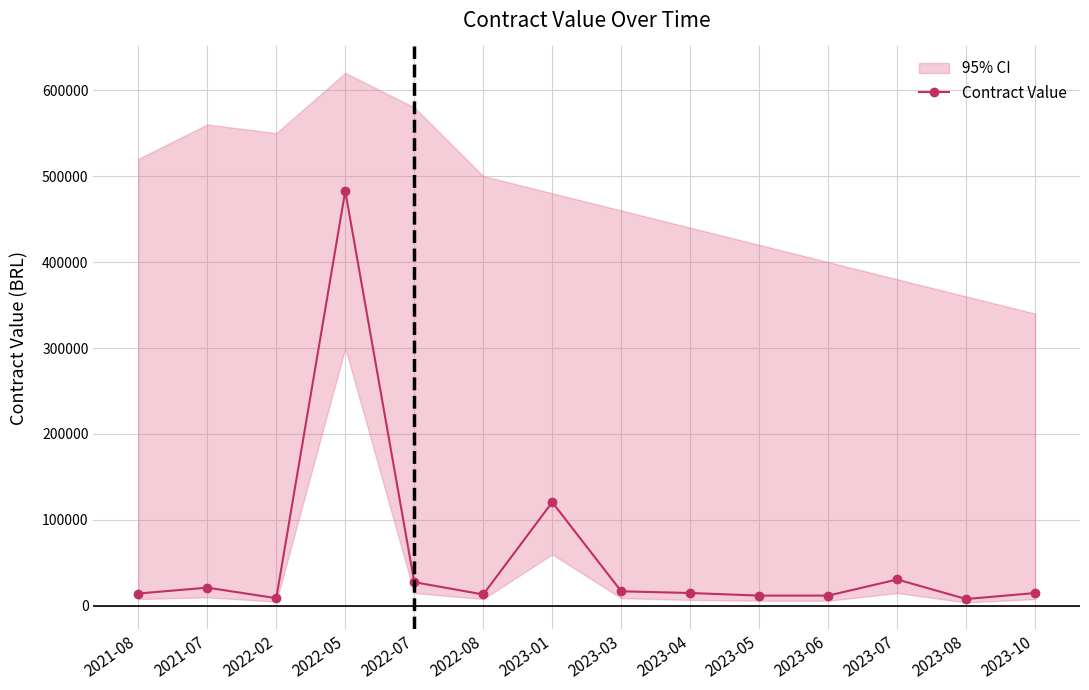

The value at 2023-08 is 8000.0. True or false?

True